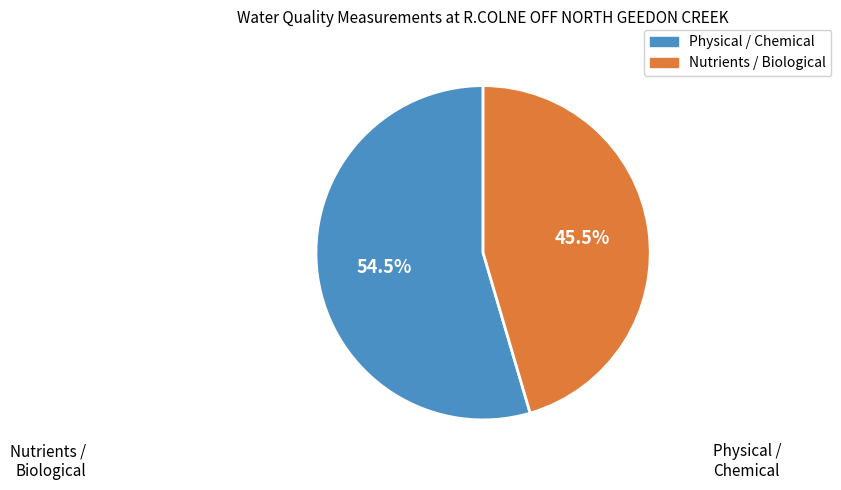

Does any single category account for the majority?

Yes